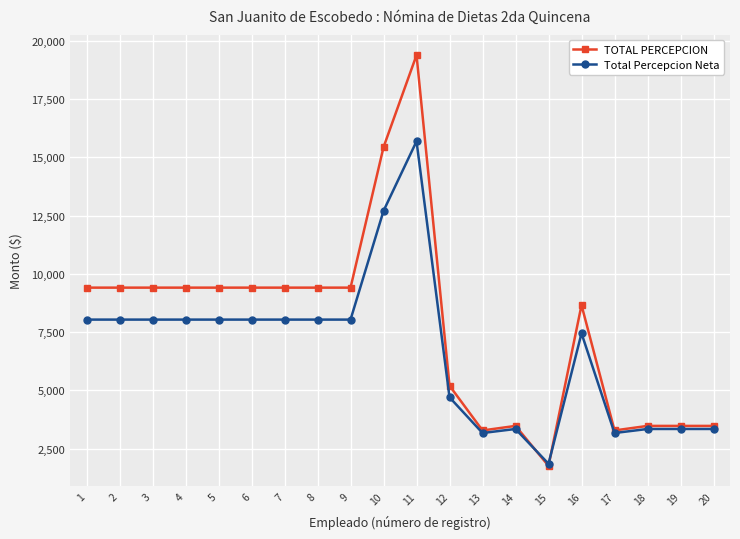

Is it true that Total Percepcion Neta equals 2073.0 at 14?

False